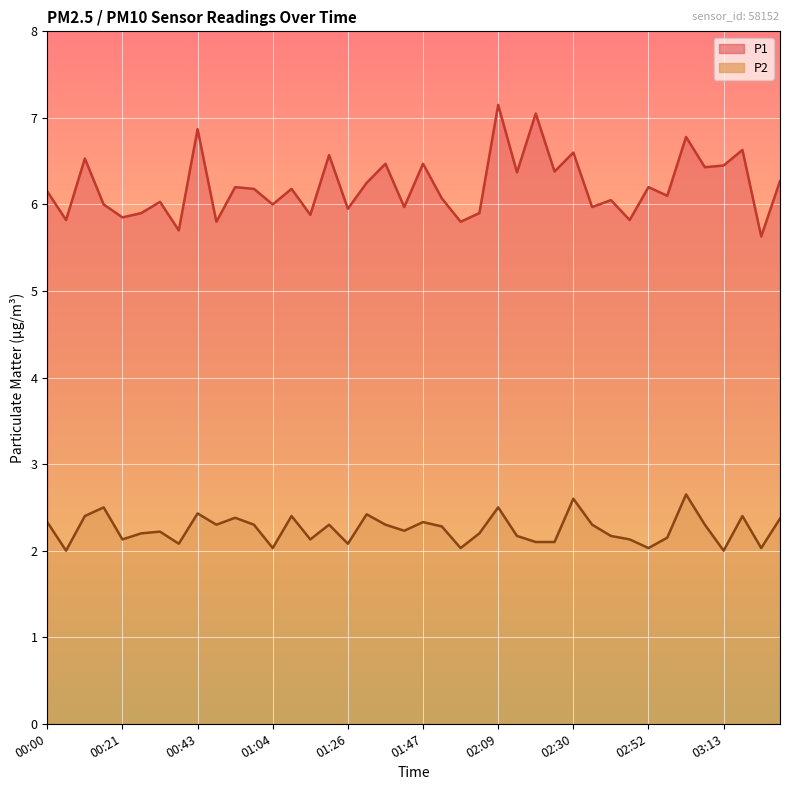

Rank the series by their maximum value, from highest to lowest.

P1, P2